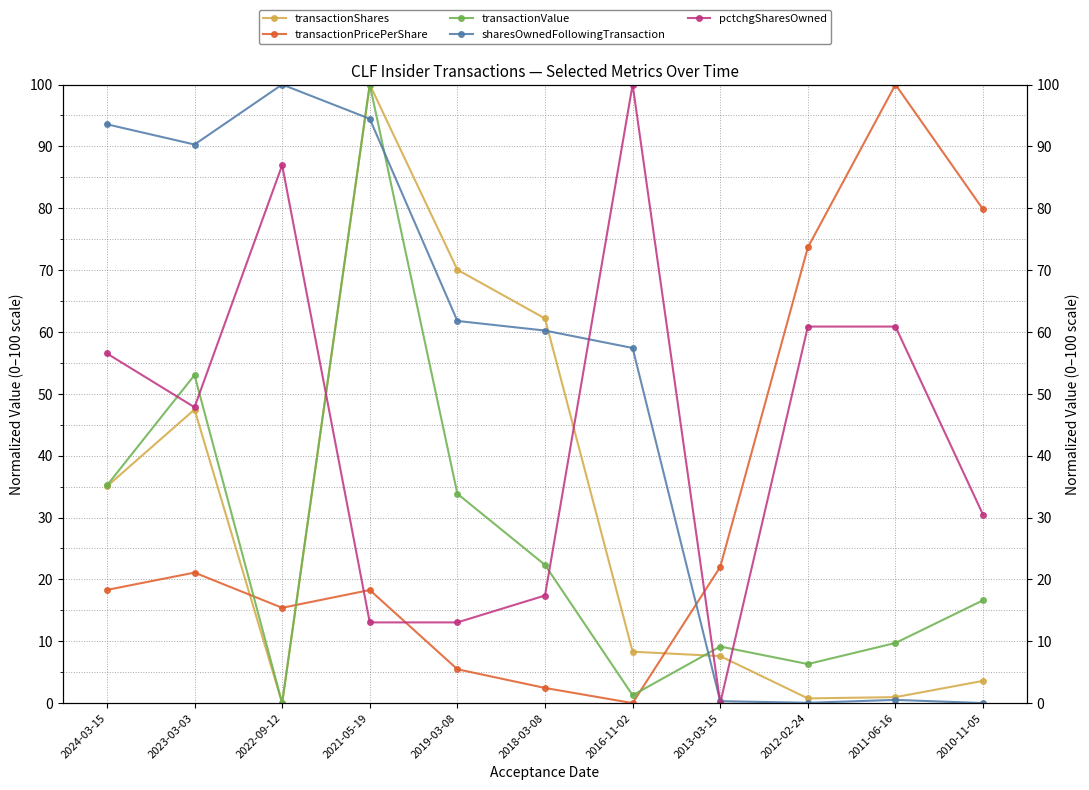

True or false: transactionPricePerShare and pctchgSharesOwned intersect in this chart.

True